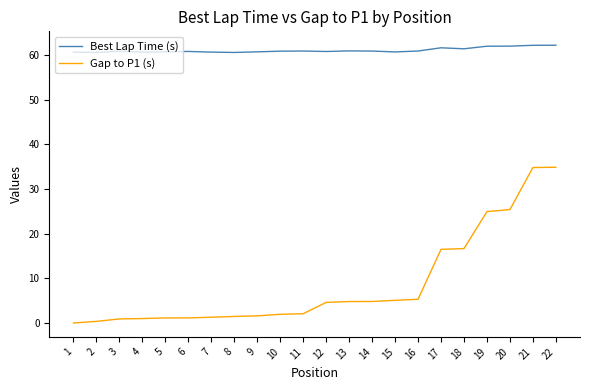

Which series changed the most between 16 and 21?

Gap to P1 (s)